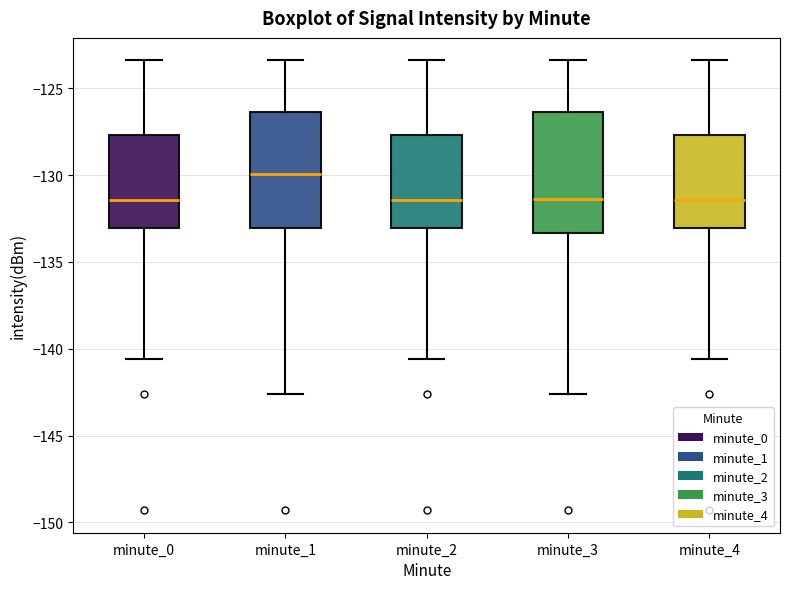

Where does the median line of the box for minute_1 sit on the y-axis? The values are not printed on the chart, so give them approximately, as read against the axis.

-130.0